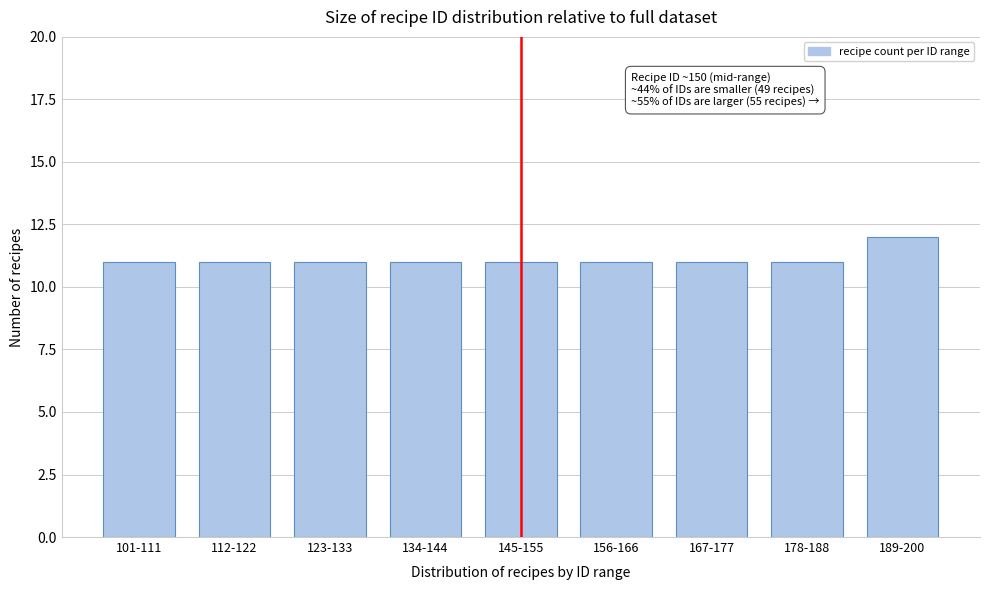

Reading left to right, what are all the values shown in this chart?

101-111=11	112-122=11	123-133=11	134-144=11	145-155=11	156-166=11	167-177=11	178-188=11	189-200=12